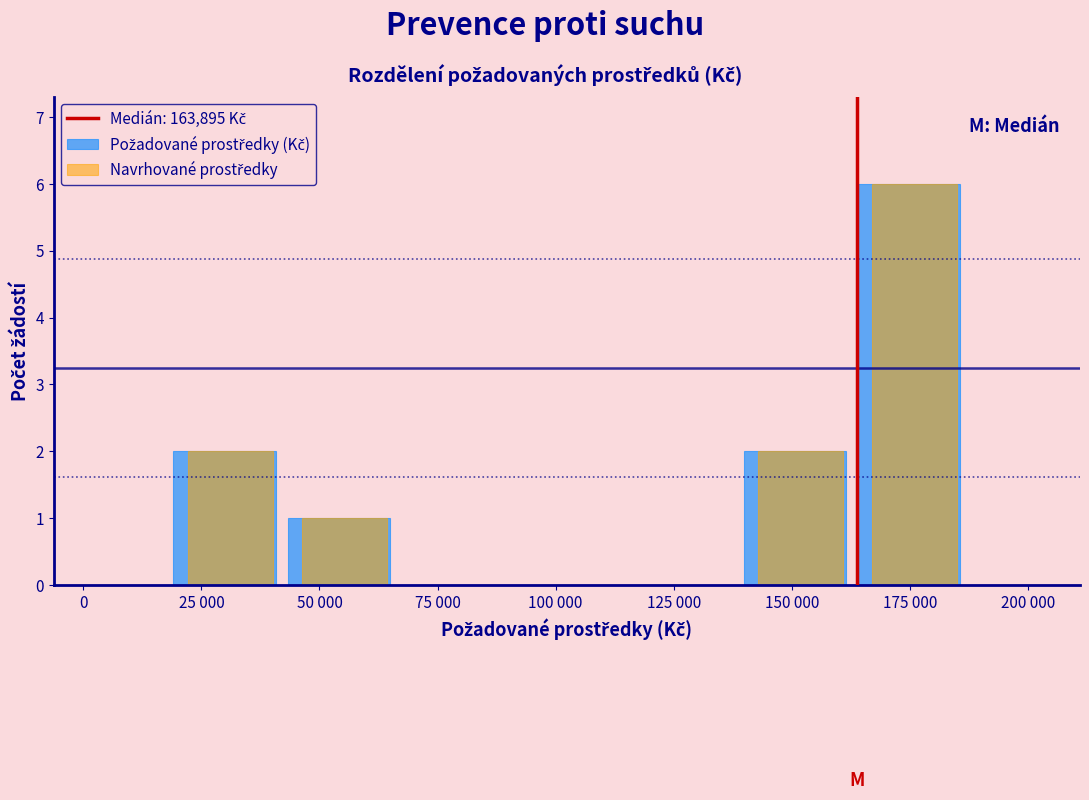

What is the greatest value displayed?

6